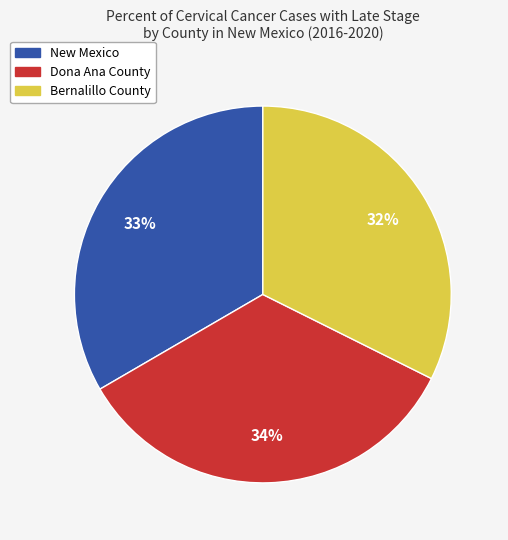

Combined, do Dona Ana County and New Mexico account for over 50%?

Yes